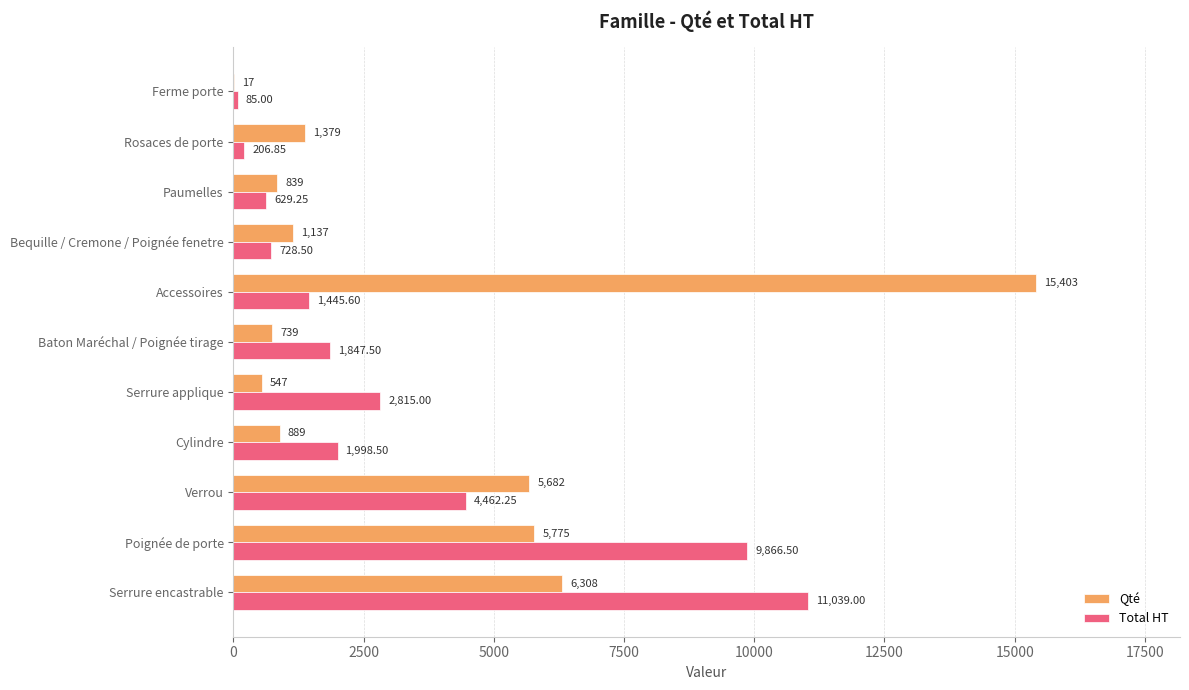

What is the average value of the Qté series?

3519.5